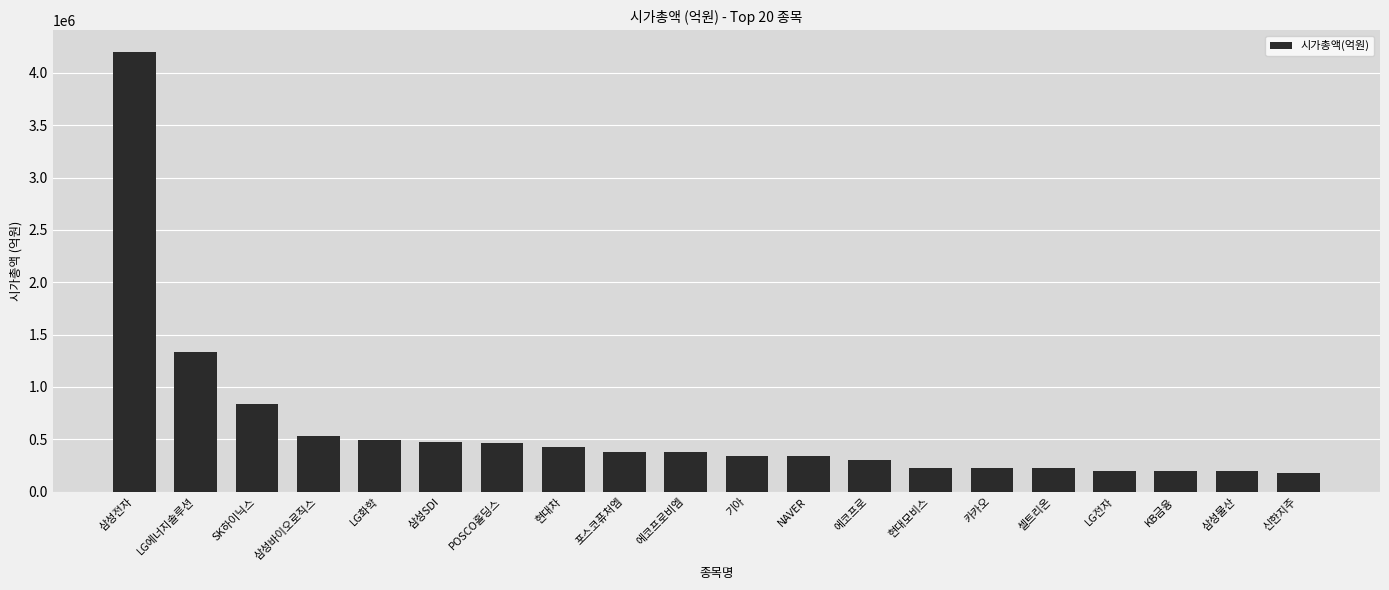

What is the difference between the values at 삼성바이오로직스 and 삼성SDI?

60656.8